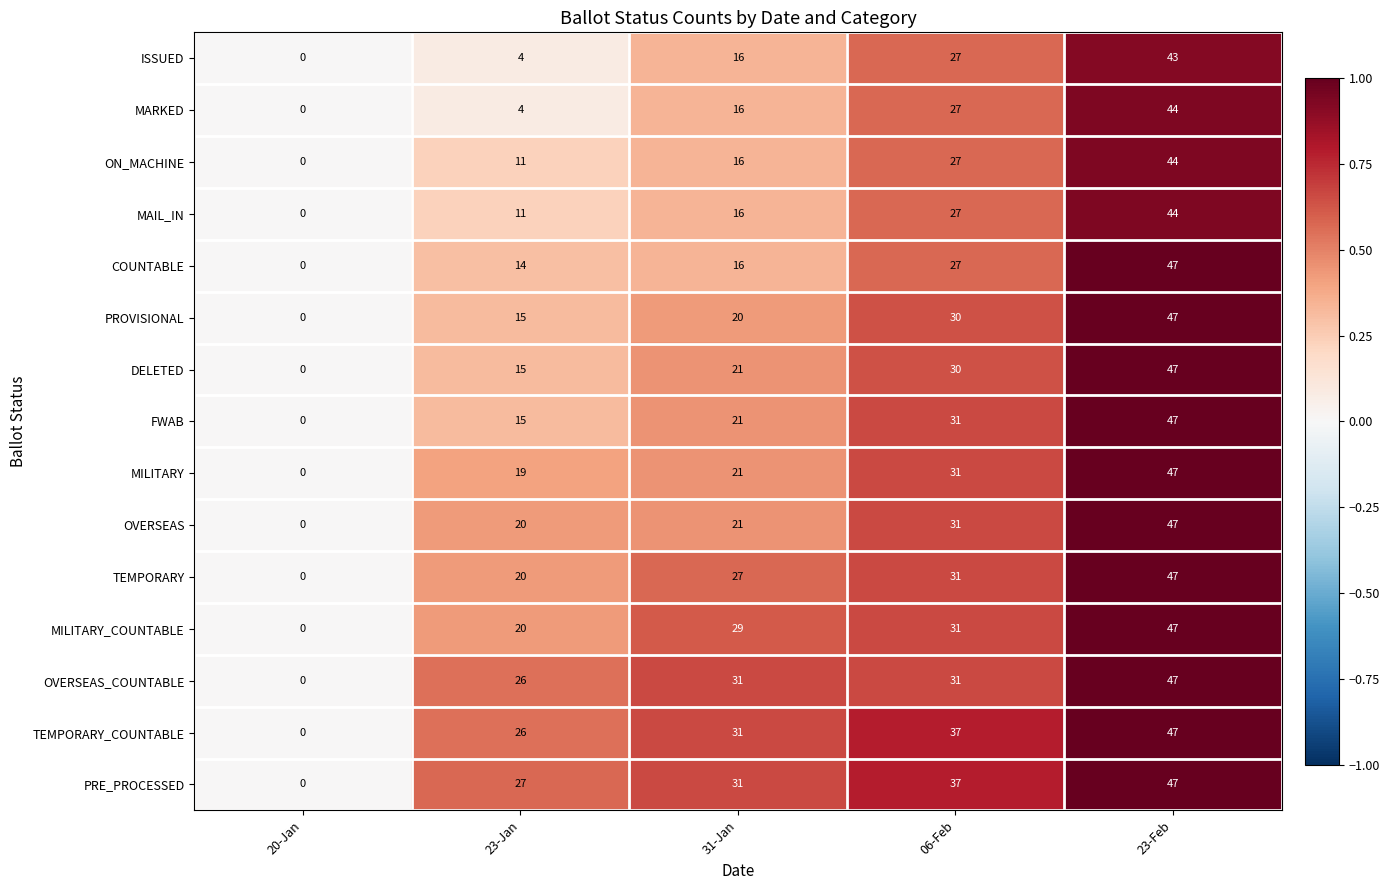

True or false: TEMPORARY has a value of 10 at 23-Feb.

False